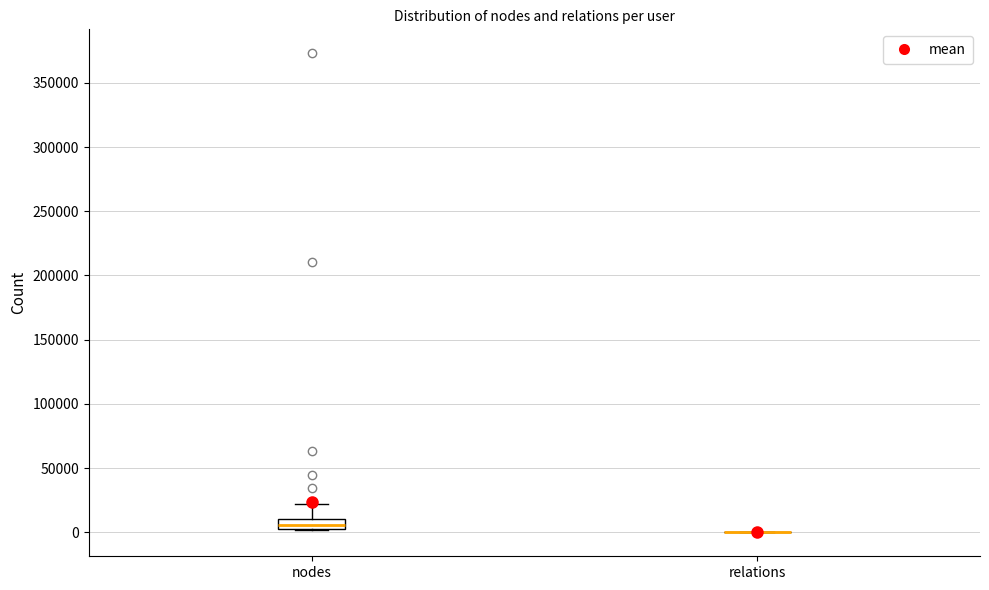

Which box is the tallest, from its lower edge to its upper edge?

nodes